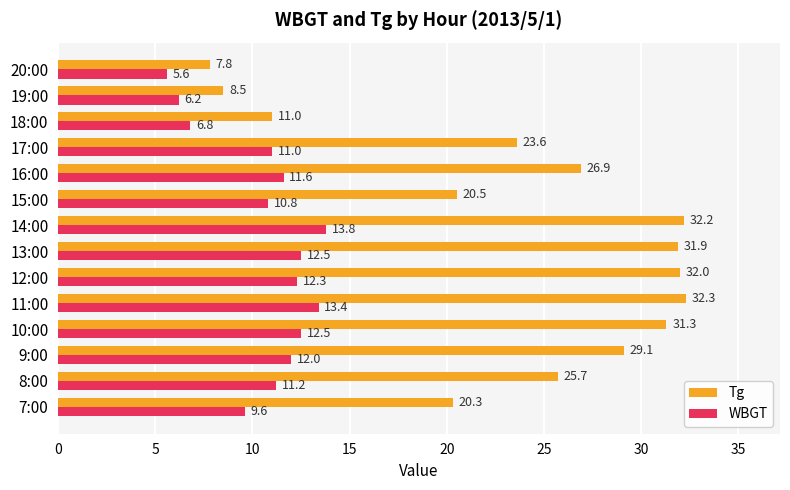

How many data points in Tg are above 26?

7